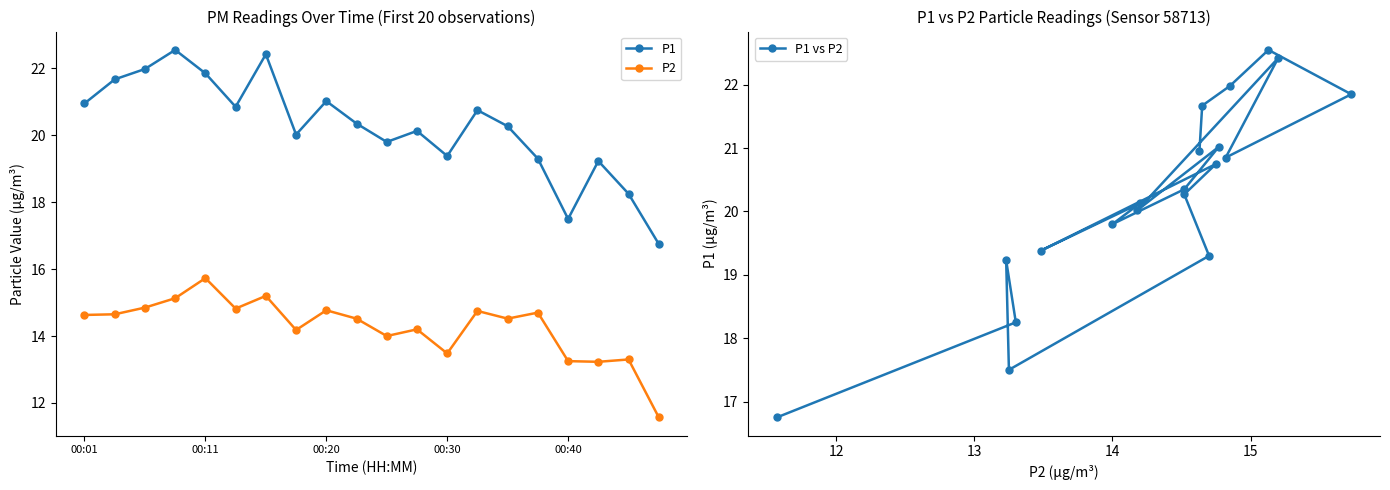

What is the greatest value displayed?

22.6